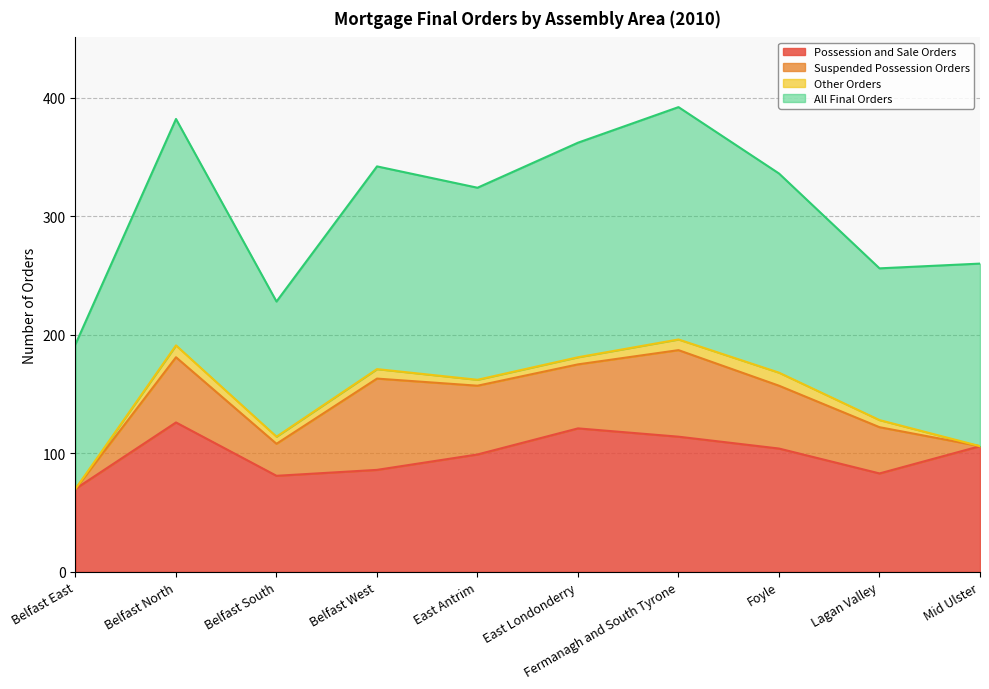

Is it true that Suspended Possession Orders equals 59 at Lagan Valley?

False